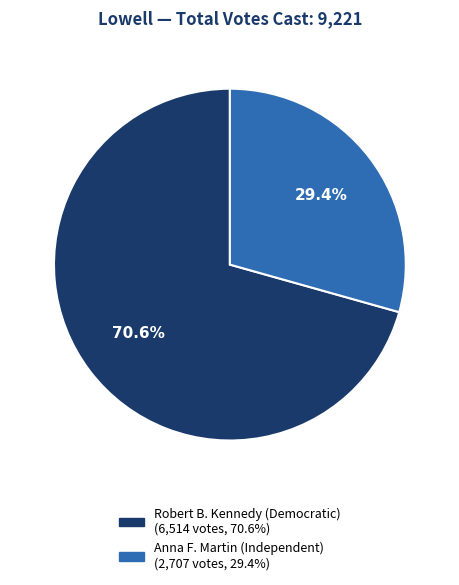

Is there any slice that represents more than half of the pie?

Yes